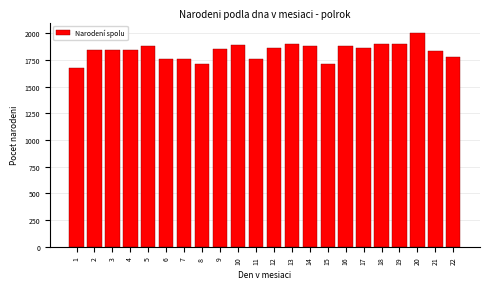

Is it true that the value at 11 is 632?

False